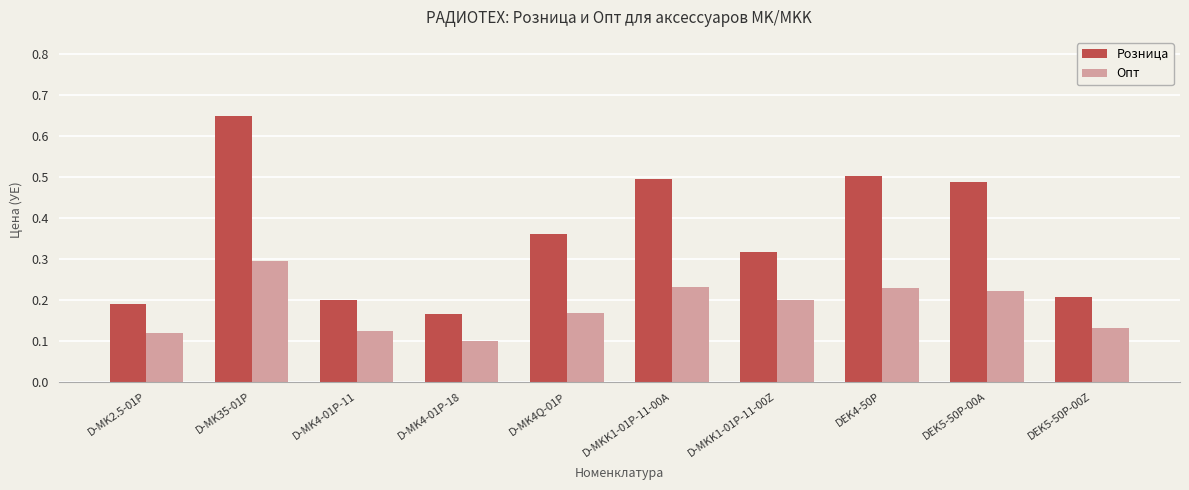

Rank the series by their average value, from lowest to highest.

Опт, Розница